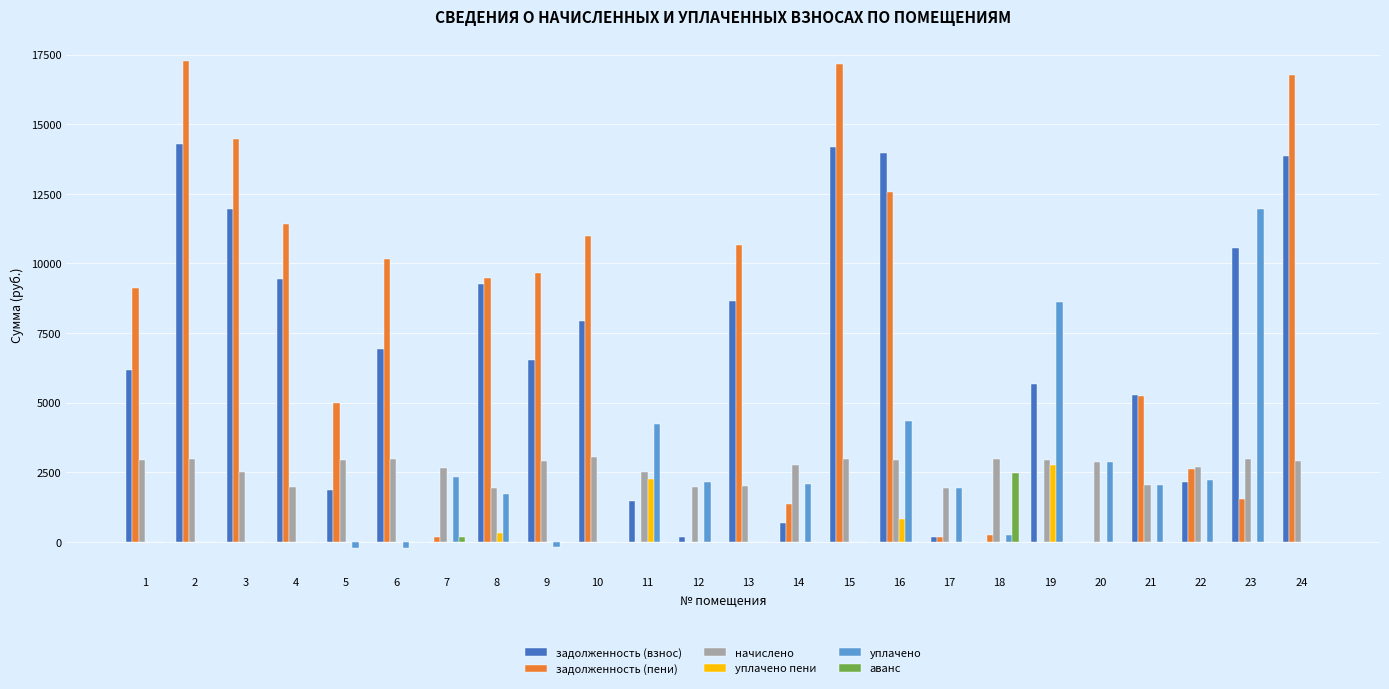

True or false: задолженность (пени) has a value of 3871.0 at 3.

False